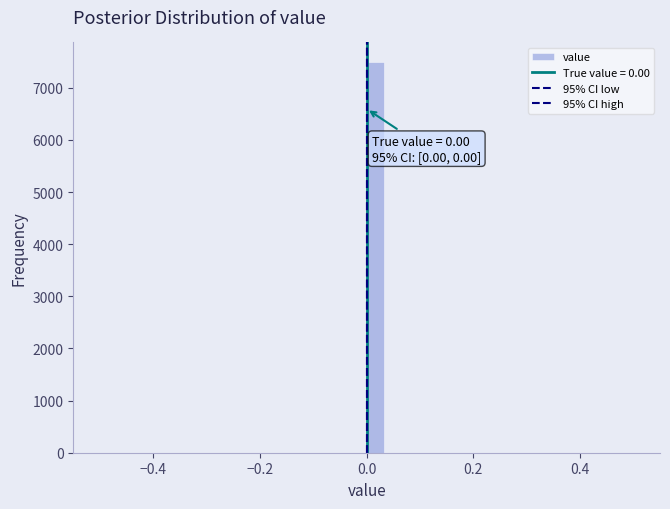

Around what value on the x-axis is the tallest bar? Give the approximate position of its centre, as read against the axis.

0.02